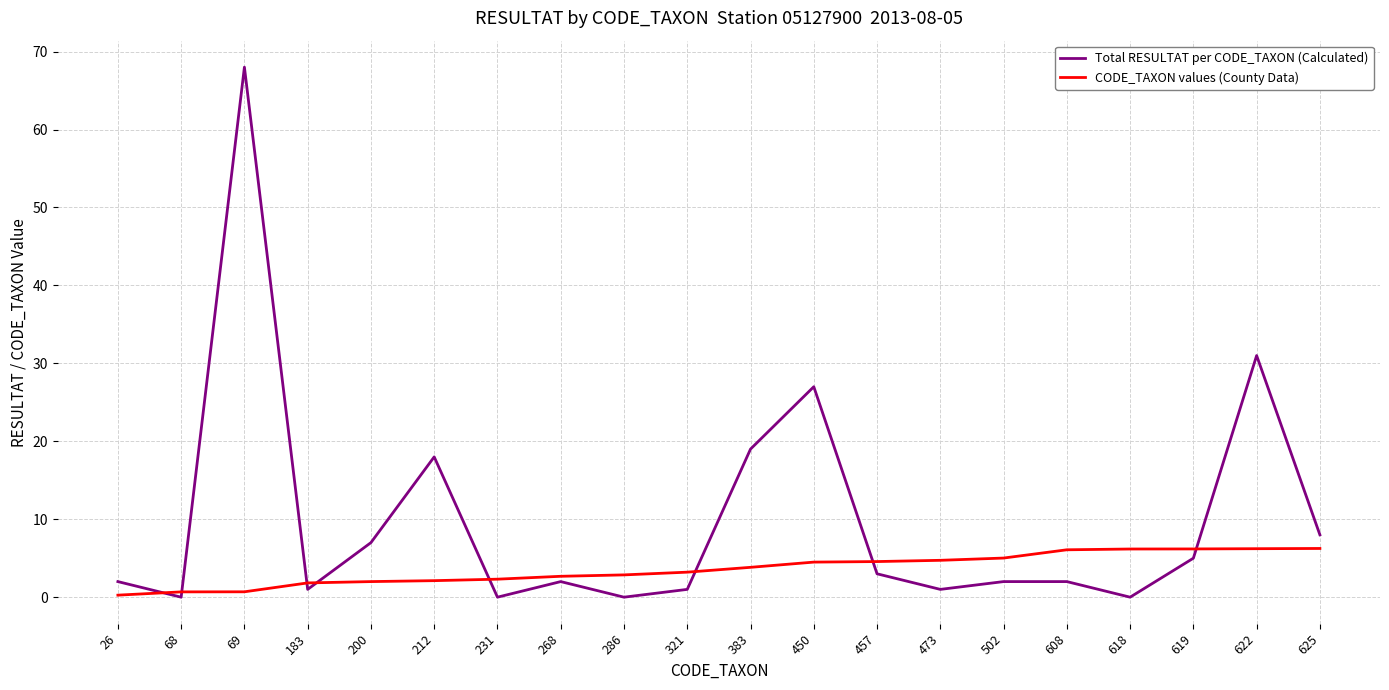

Rank the series by their maximum value, from lowest to highest.

CODE_TAXON values (County Data), Total RESULTAT per CODE_TAXON (Calculated)